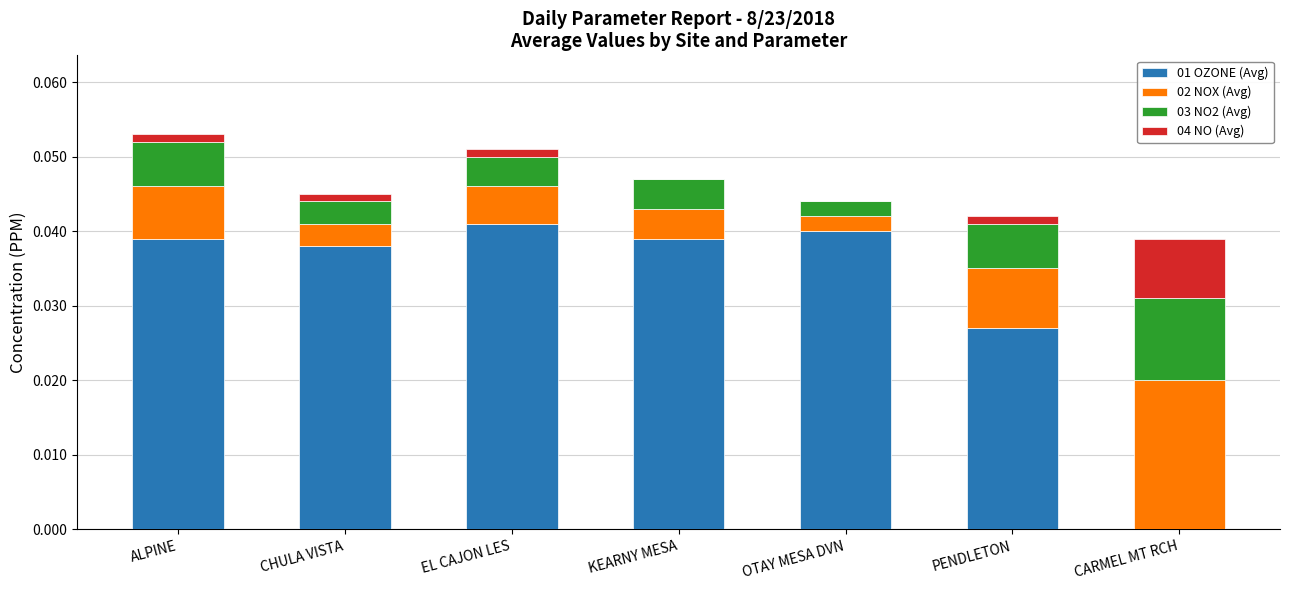

Are the bars grouped side by side (vs. stacked)?

No